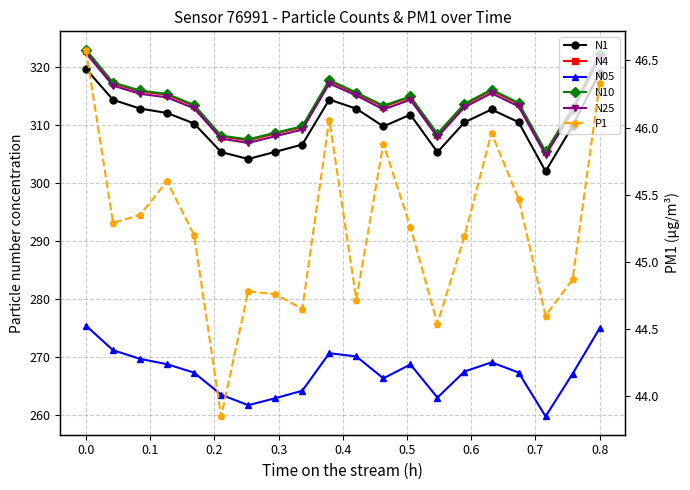

Reading left to right, what are all the values shown in this chart?

N1: 319.8	314.4	312.9	312.1	310.3	305.4	304.2	305.4	306.7	314.5	312.9	309.8	311.9	305.4	310.5	312.8	310.6	302.1	309.9	319.1
N4: 322.9	317.2	315.9	315.3	313.4	308.1	307.4	308.6	309.7	317.7	315.5	313.2	314.8	308.4	313.6	316.0	313.7	305.4	312.8	322.2
N05: 275.5	271.2	269.7	268.8	267.4	263.6	261.7	262.9	264.2	270.7	270.1	266.4	268.8	263.1	267.6	269.1	267.4	259.8	267.2	275.0
N10: 323.1	317.4	316.0	315.4	313.5	308.2	307.6	308.7	309.9	317.8	315.7	313.4	315.0	308.6	313.7	316.2	313.9	305.5	313.0	322.3
N25: 322.5	316.9	315.5	314.8	312.9	307.7	307.0	308.1	309.3	317.2	315.2	312.8	314.4	308.0	313.1	315.6	313.3	304.9	312.4	321.7
P1: 46.6	45.3	45.4	45.6	45.2	43.9	44.8	44.8	44.6	46.1	44.7	45.9	45.3	44.5	45.2	46.0	45.5	44.6	44.9	46.3